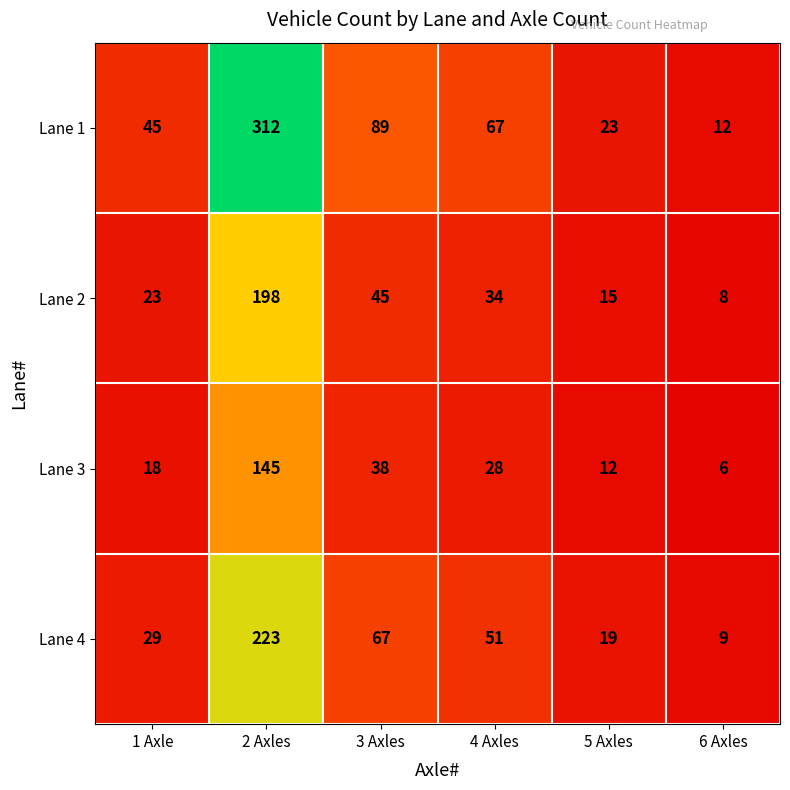

What is the difference between the highest and lowest values at 6 Axles?

6